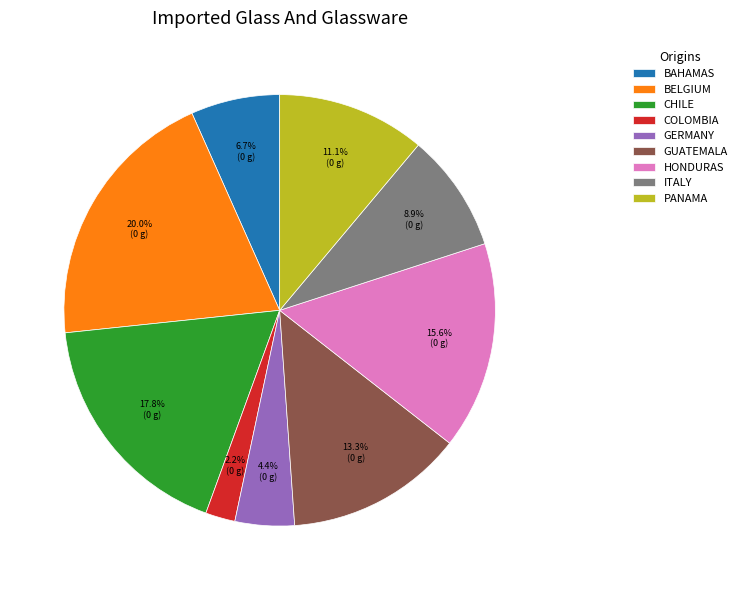

To the nearest percent, what is the average slice percentage?

11%